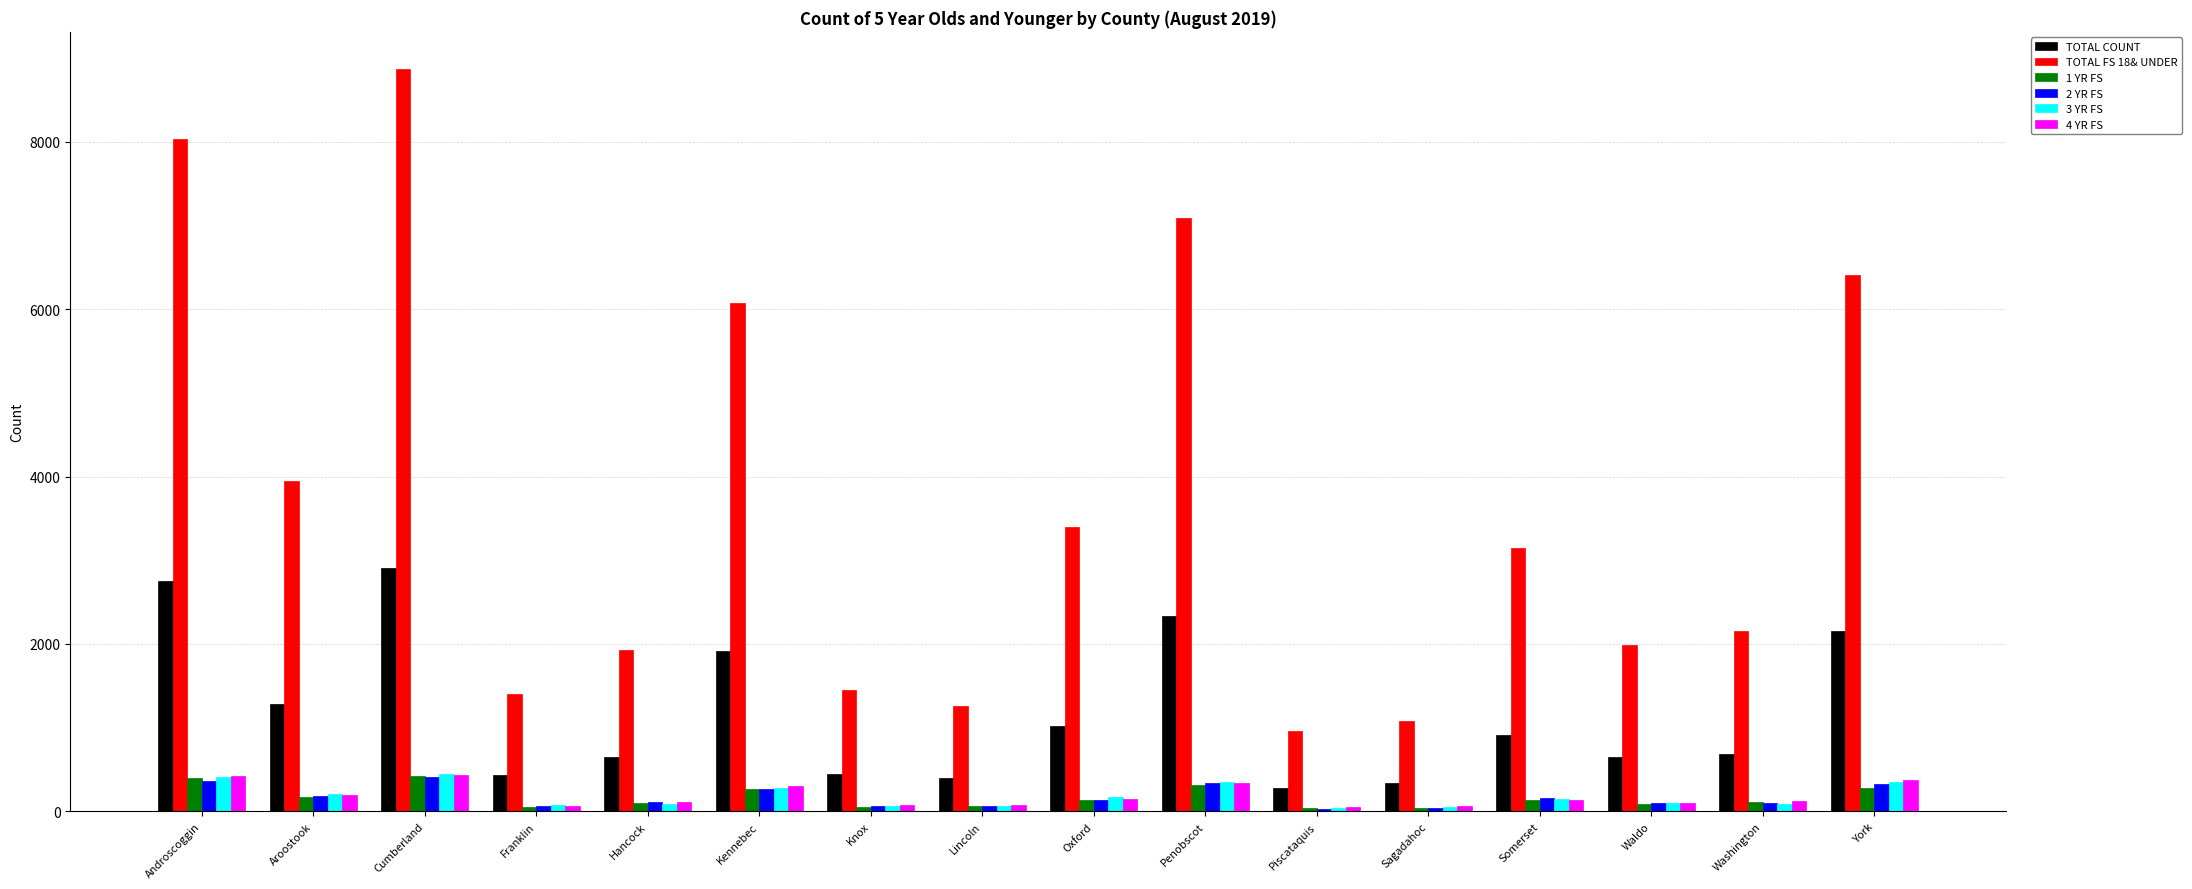

What is the greatest value displayed?

8867